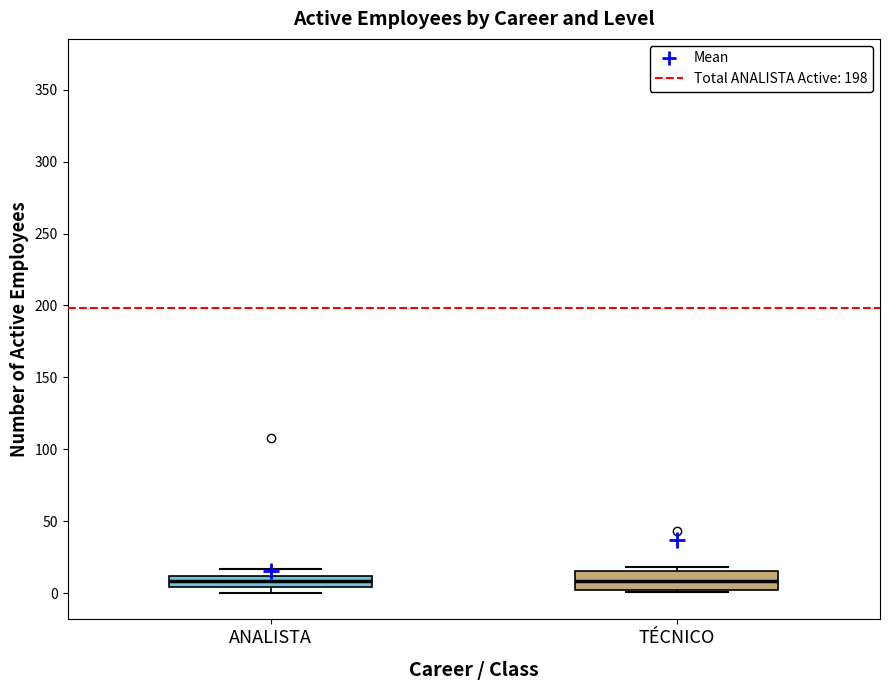

Which box is the tallest, from its lower edge to its upper edge?

TÉCNICO